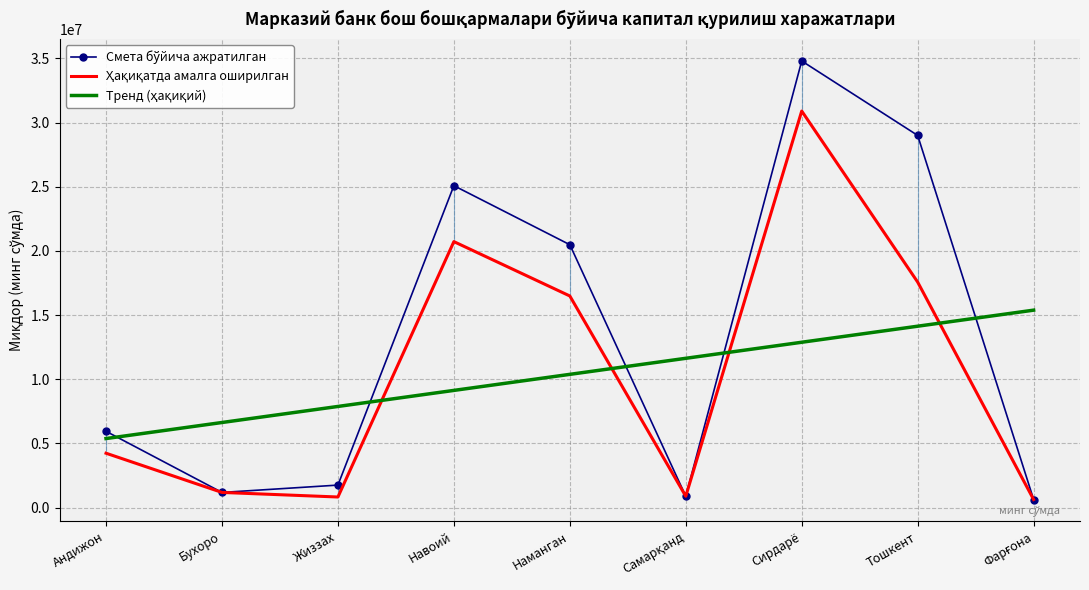

At which label is Ҳақиқатда амалга оширилган closest to 15766608?

Наманган